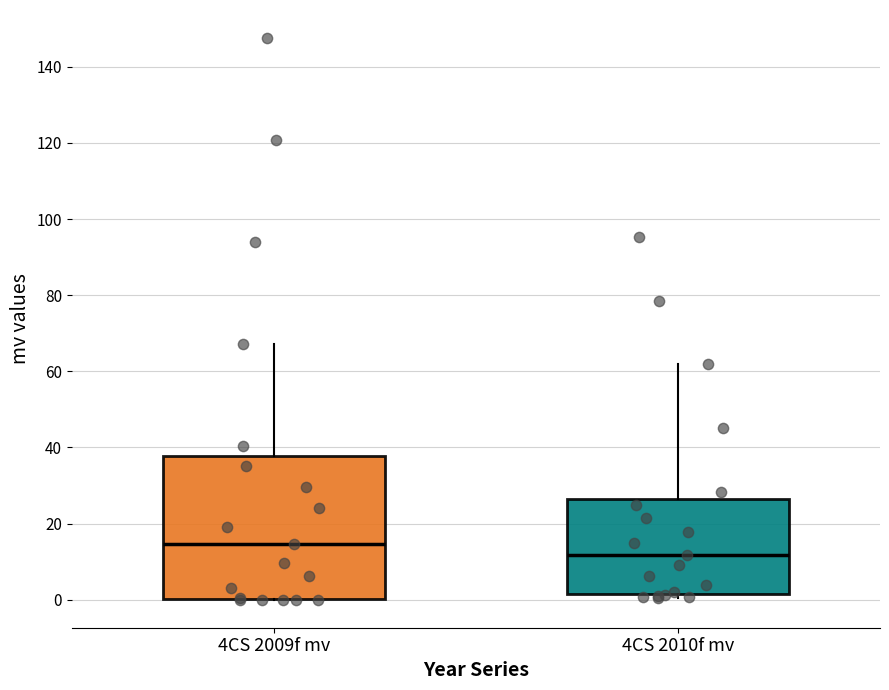

Which box is the tallest, from its lower edge to its upper edge?

4CS 2009f mv